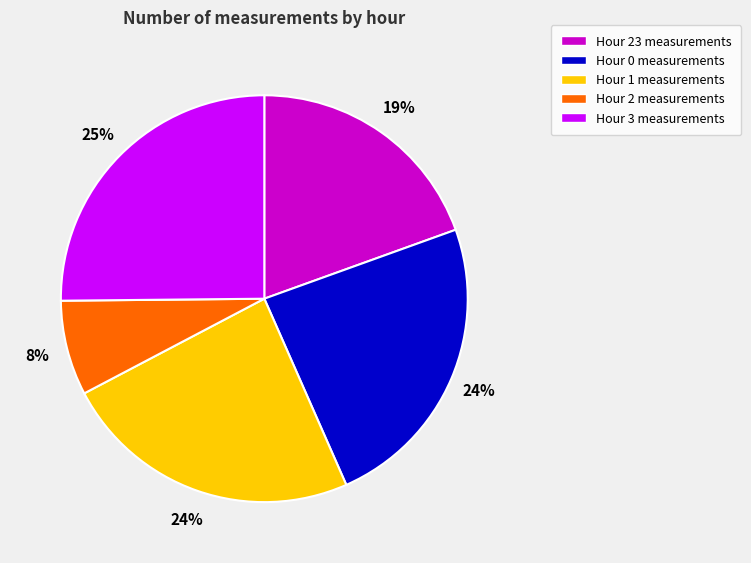

Does any single category account for the majority?

No